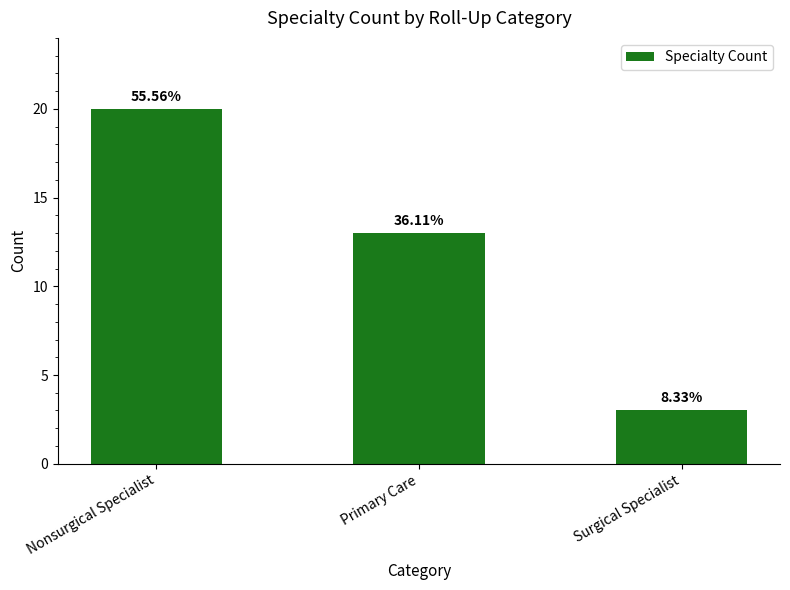

Does the chart contain any negative values?

No